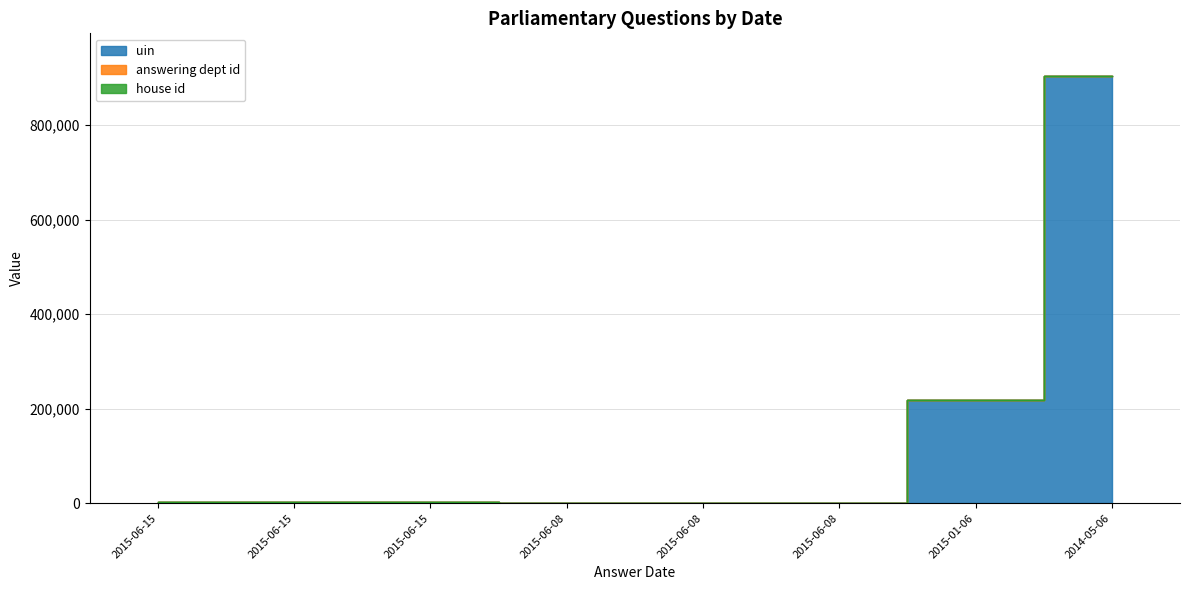

Which category has the lowest value across all series?

2015-06-15